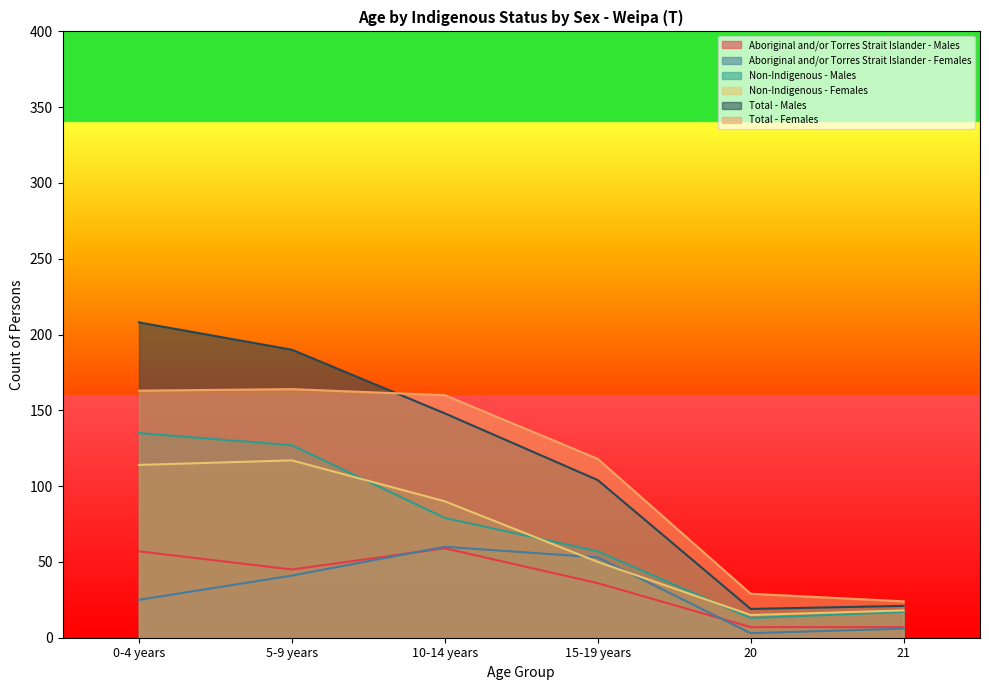

At which category does Non-Indigenous - Males reach its first local valley?

20